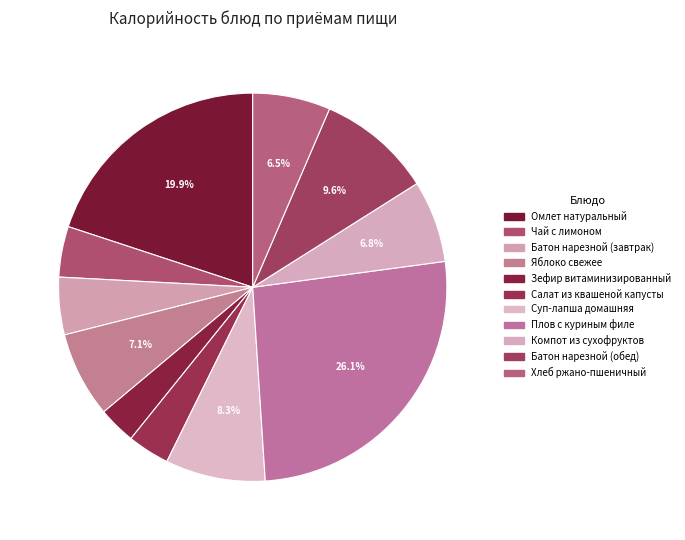

Rank the categories by value from lowest to highest.

Зефир витаминизированный, Салат из квашеной капусты, Чай с лимоном, Батон нарезной (завтрак), Хлеб ржано-пшеничный, Компот из сухофруктов, Яблоко свежее, Суп-лапша домашняя, Батон нарезной (обед), Омлет натуральный, Плов с куриным филе